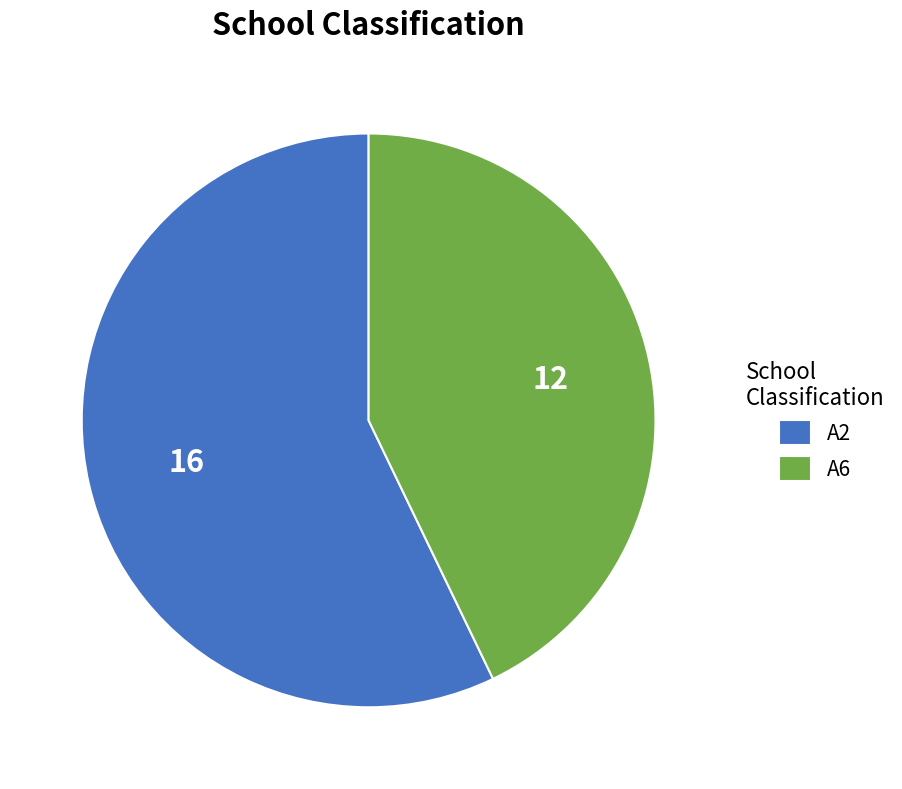

Do A2 and A6 together represent more than half of the pie?

Yes